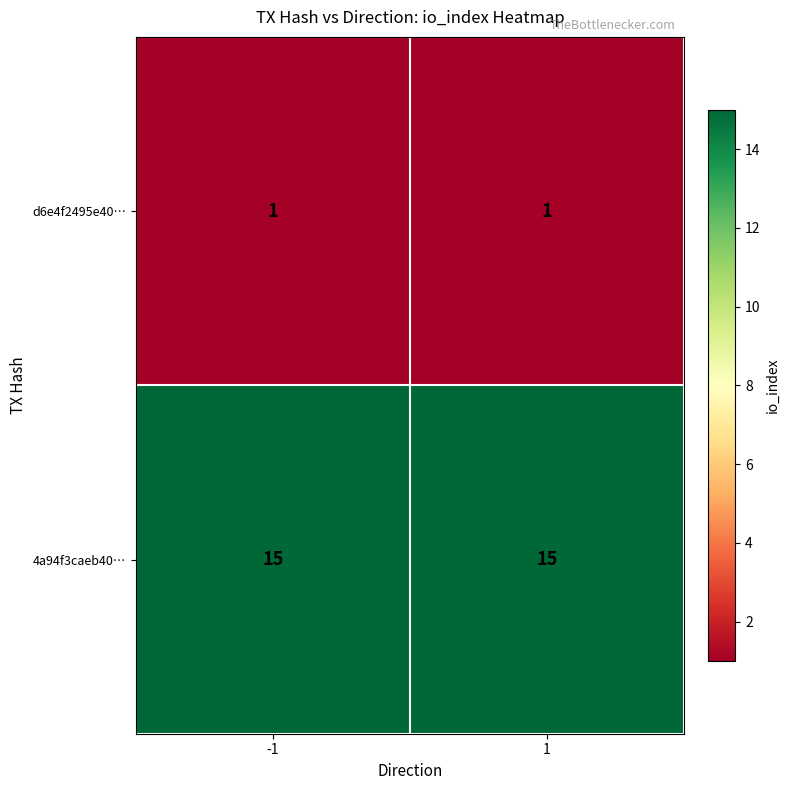

List the series in order of their overall mean, lowest first.

d6e4f2495e40…, 4a94f3caeb40…